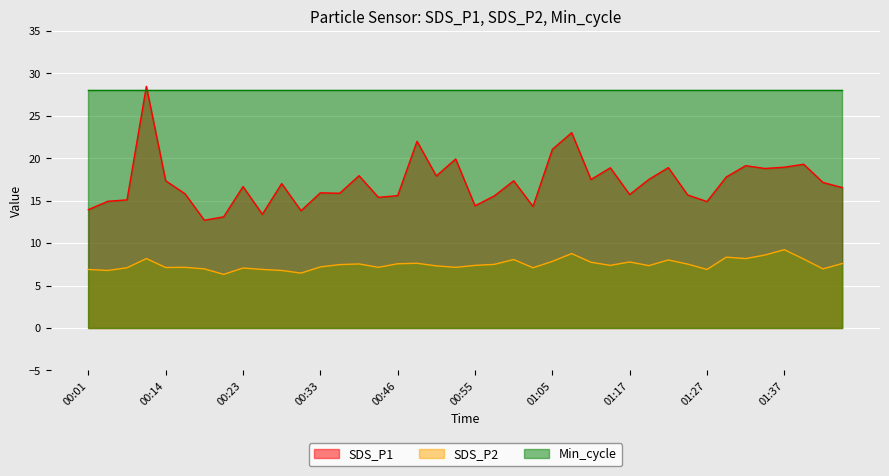

List the series in order of their peak value, highest first.

SDS_P1, Min_cycle, SDS_P2